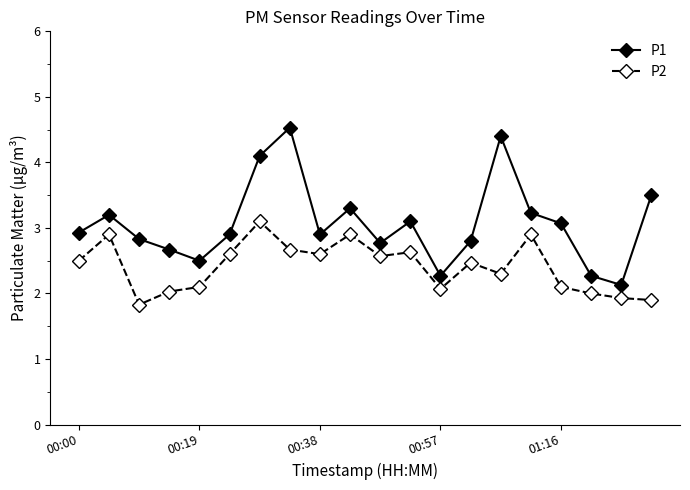

In P1, how many points are lower than both neighbors (excluding endpoints)?

5